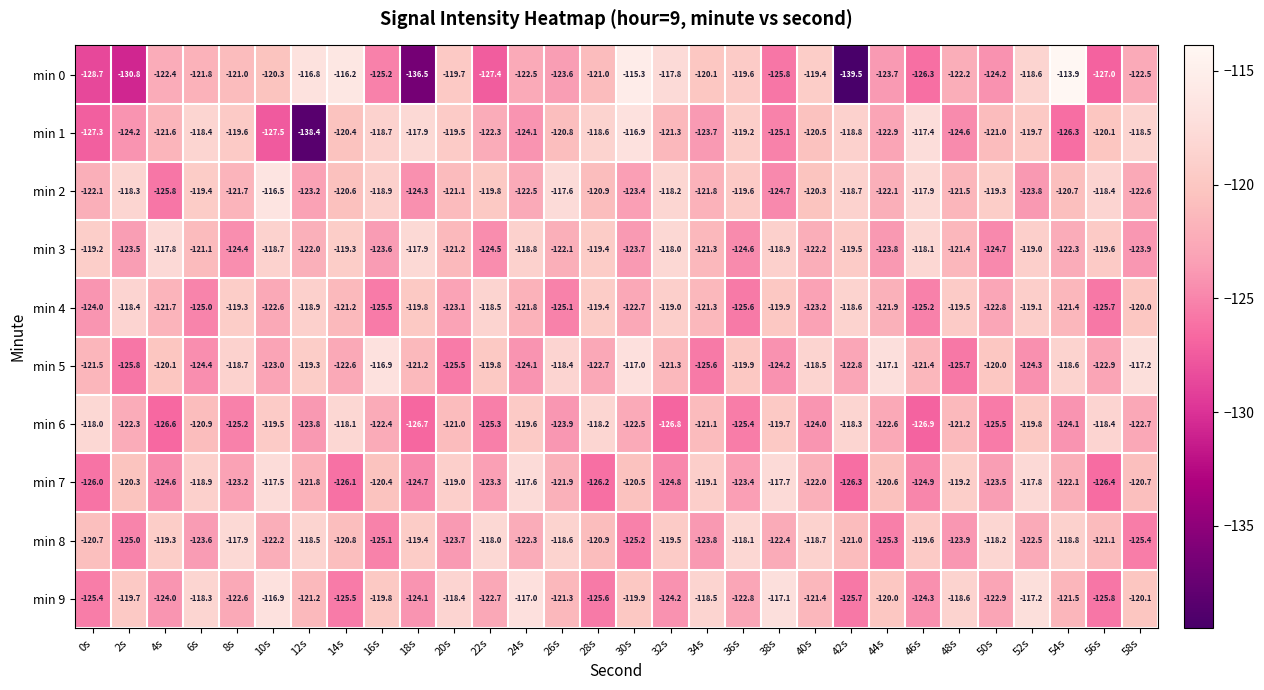

The value of min 9 at 42s is -125.7. True or false?

True